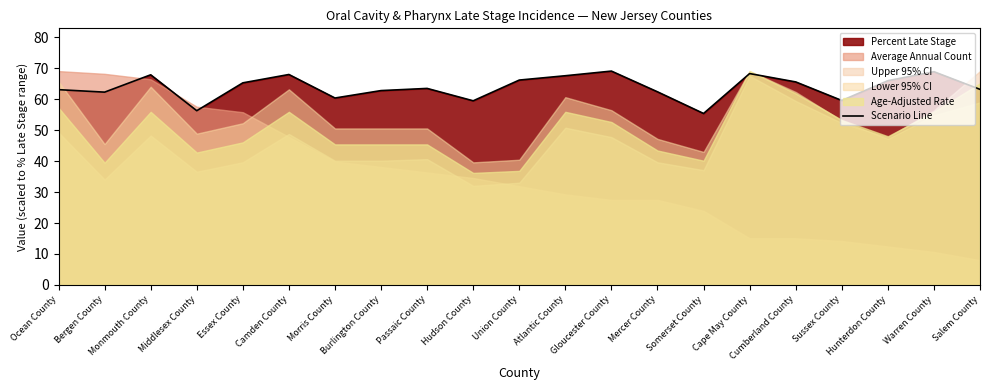

True or false: there are more than 1 points higher than both neighbors.

True